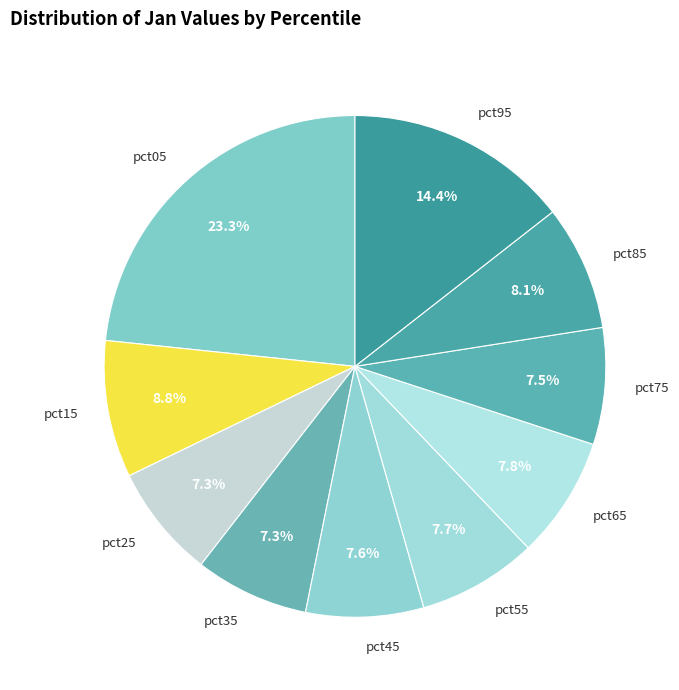

How much of the chart is everything except pct65?

92.2%